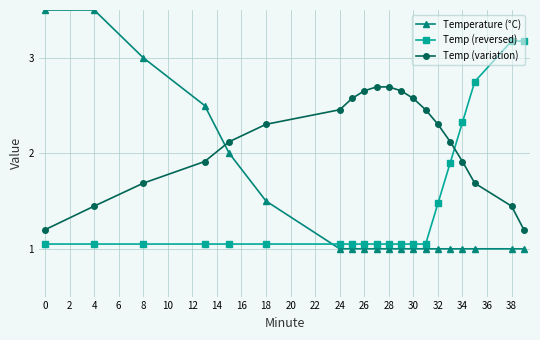

What is the average value of the Temperature (°C) series?

1.5